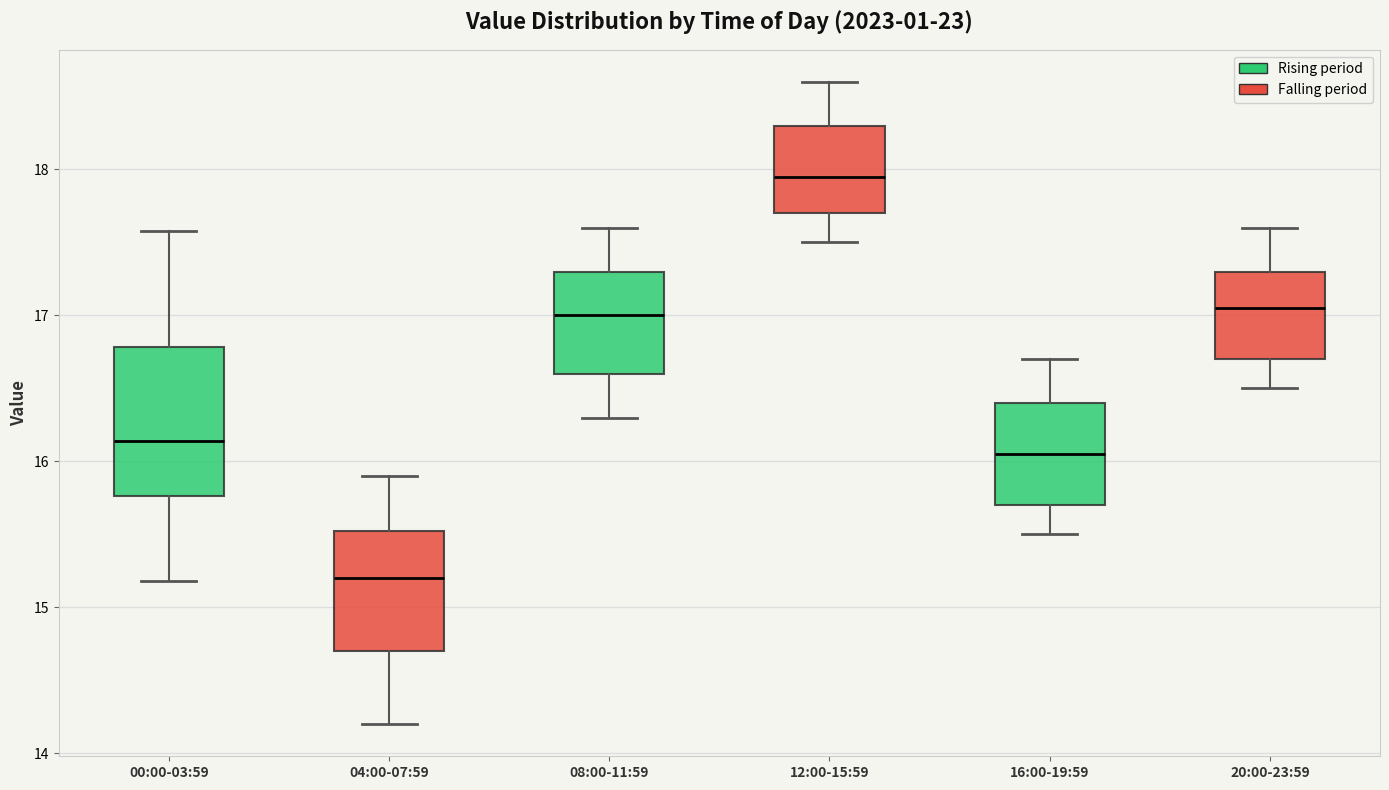

Which box is the tallest, from its lower edge to its upper edge?

00:00-03:59